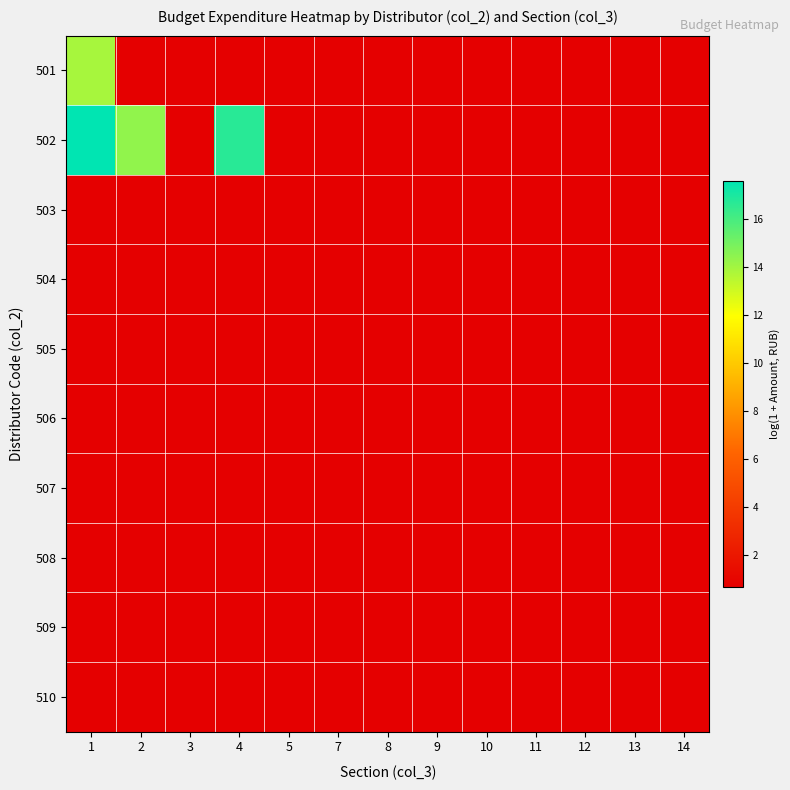

Which has a higher value, 13 or 7?

13